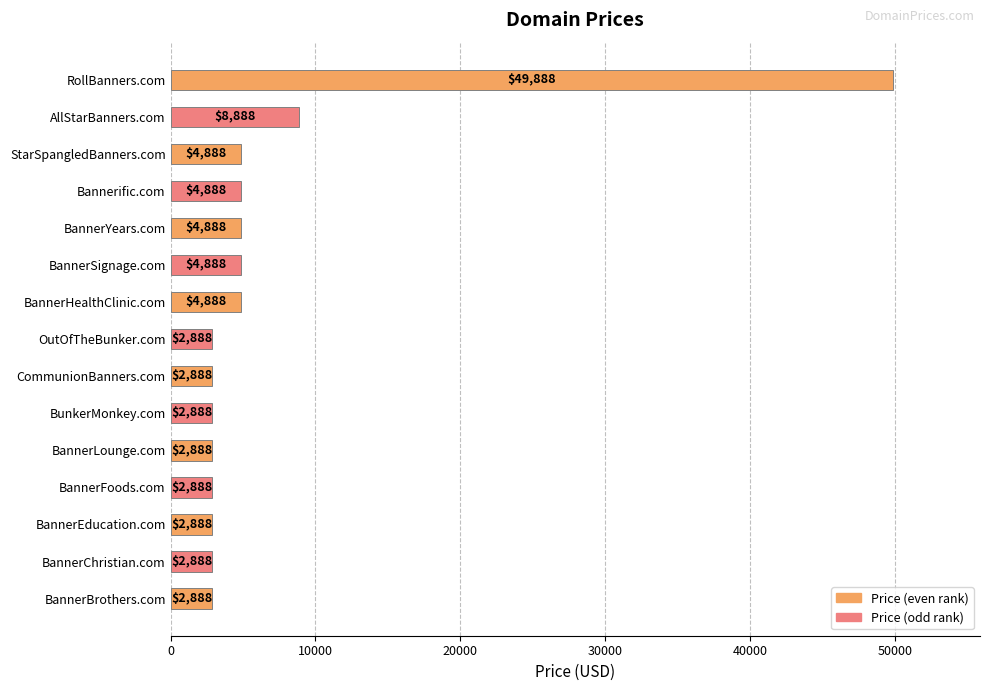

At which label is the value closest to 26388?

AllStarBanners.com